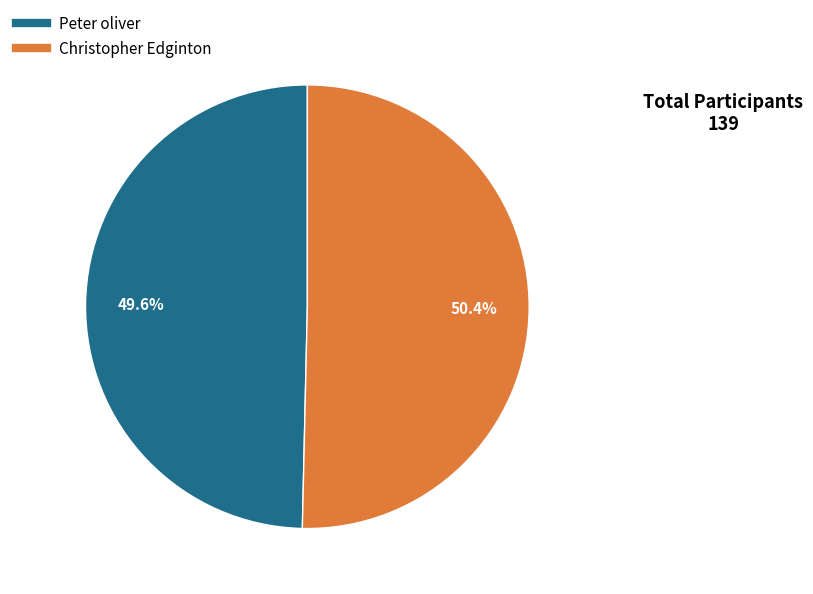

What is the smallest slice in the pie chart?

Peter oliver